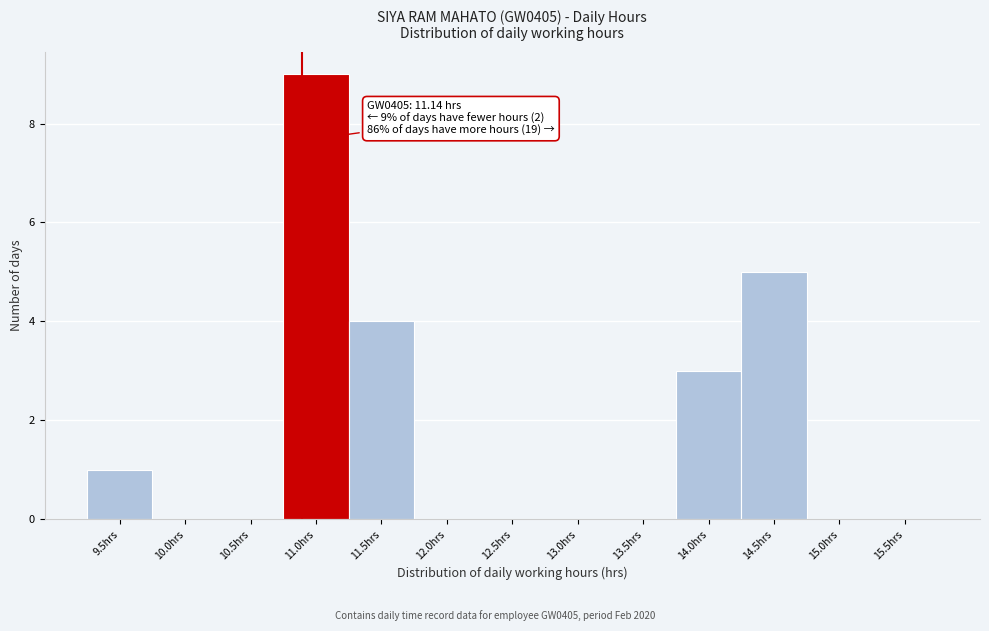

Reading left to right, what are all the values shown in this chart?

9.5hrs=1	10.0hrs=0	10.5hrs=0	11.0hrs=9	11.5hrs=4	12.0hrs=0	12.5hrs=0	13.0hrs=0	13.5hrs=0	14.0hrs=3	14.5hrs=5	15.0hrs=0	15.5hrs=0